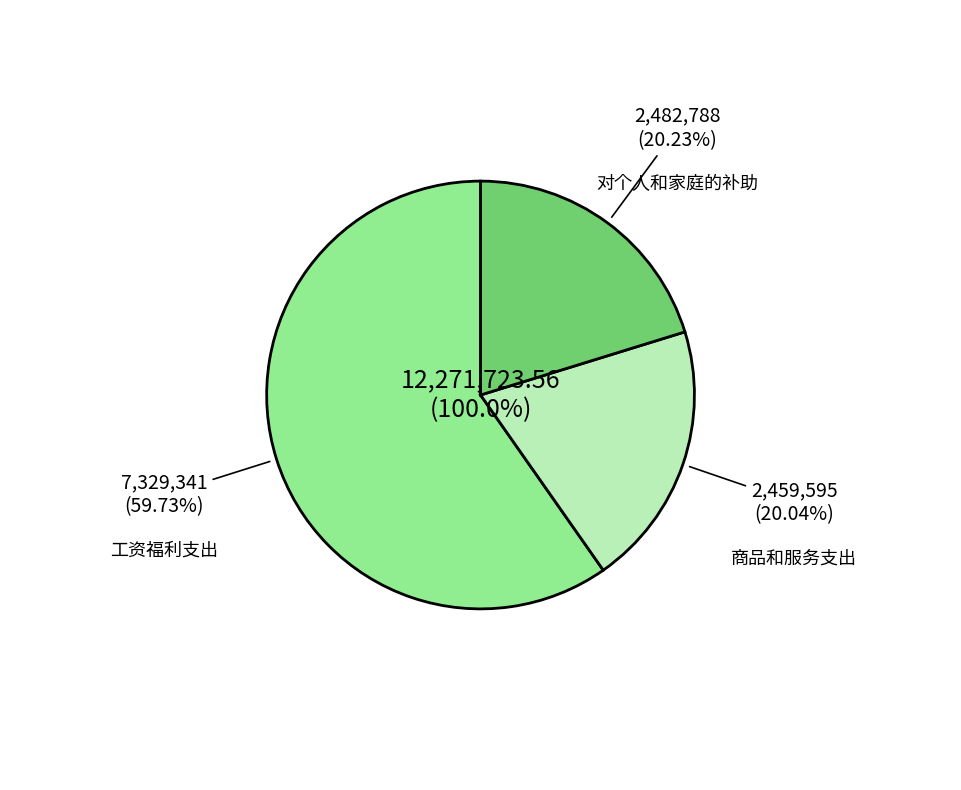

Do 对个人和家庭的补助 and 工资福利支出 together represent more than half of the pie?

Yes